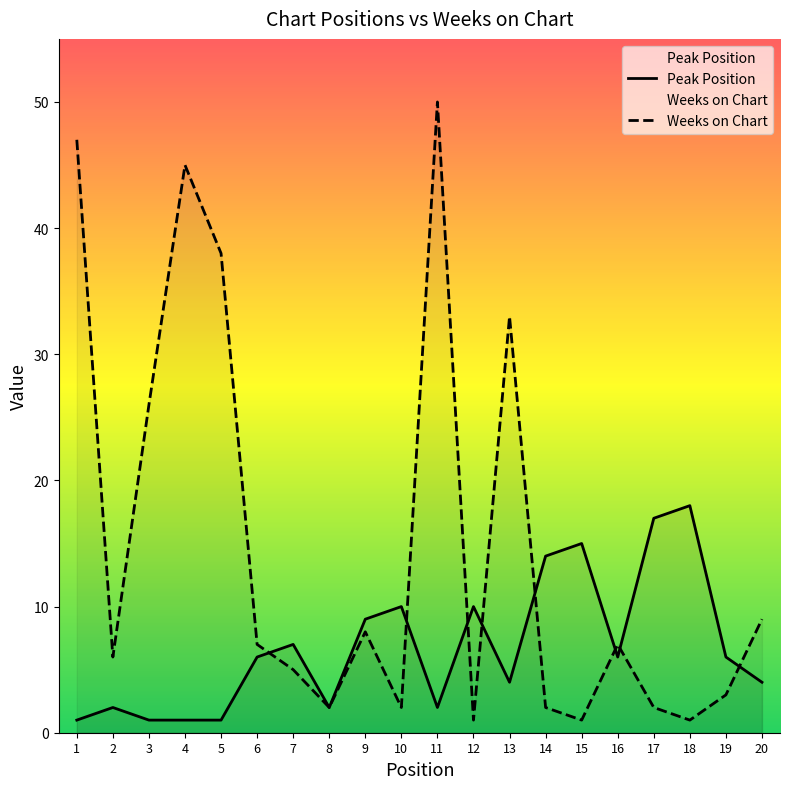

What are all the series names shown in the legend?

Peak Position, Weeks on Chart